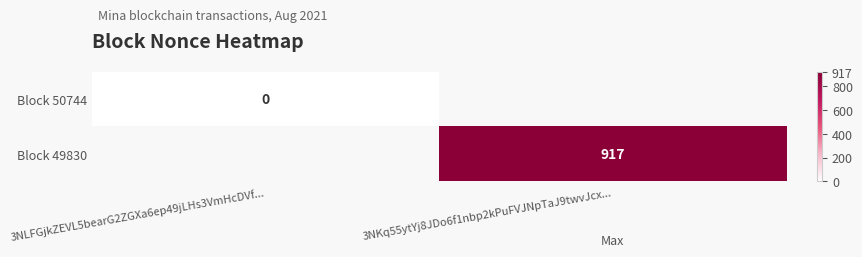

Is it true that Block 49830 equals 917.0 at 3NKq55ytYj8JDo6f1nbp2kPuFVJNpTaJ9twvJcx...?

True